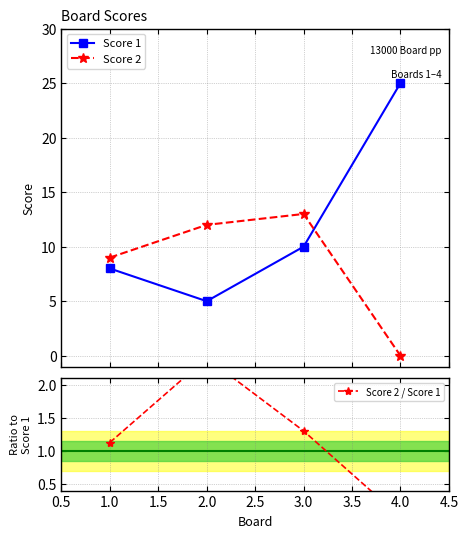

True or false: Score 2 and Score 1 cross at least once.

True